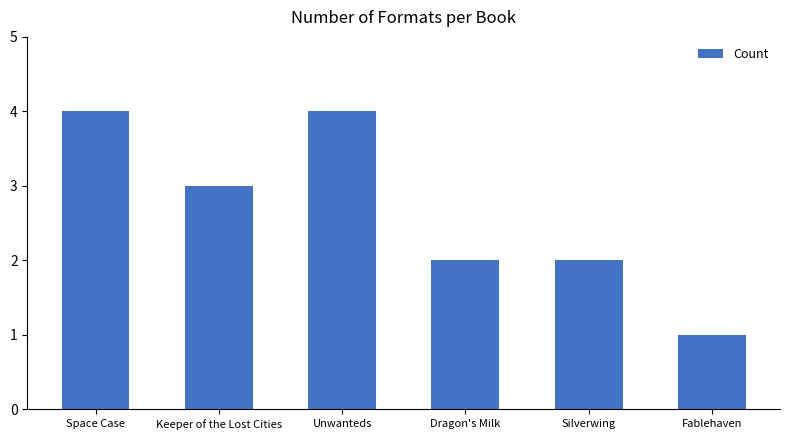

True or false: the data shows 1 at Dragon's Milk.

False